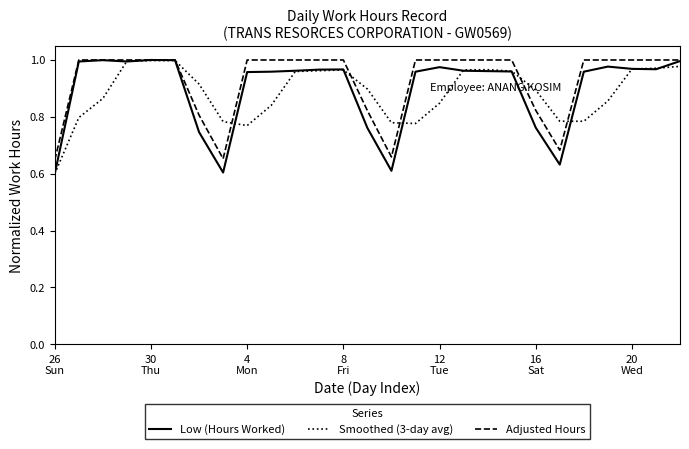

Which series has the largest range (max minus min)?

Low (Hours Worked)